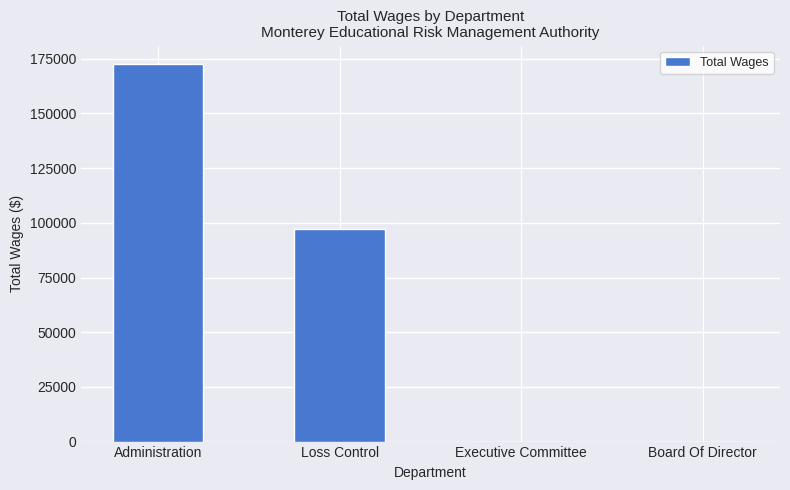

The chart shows a value of 141458 at Loss Control. True or false?

False